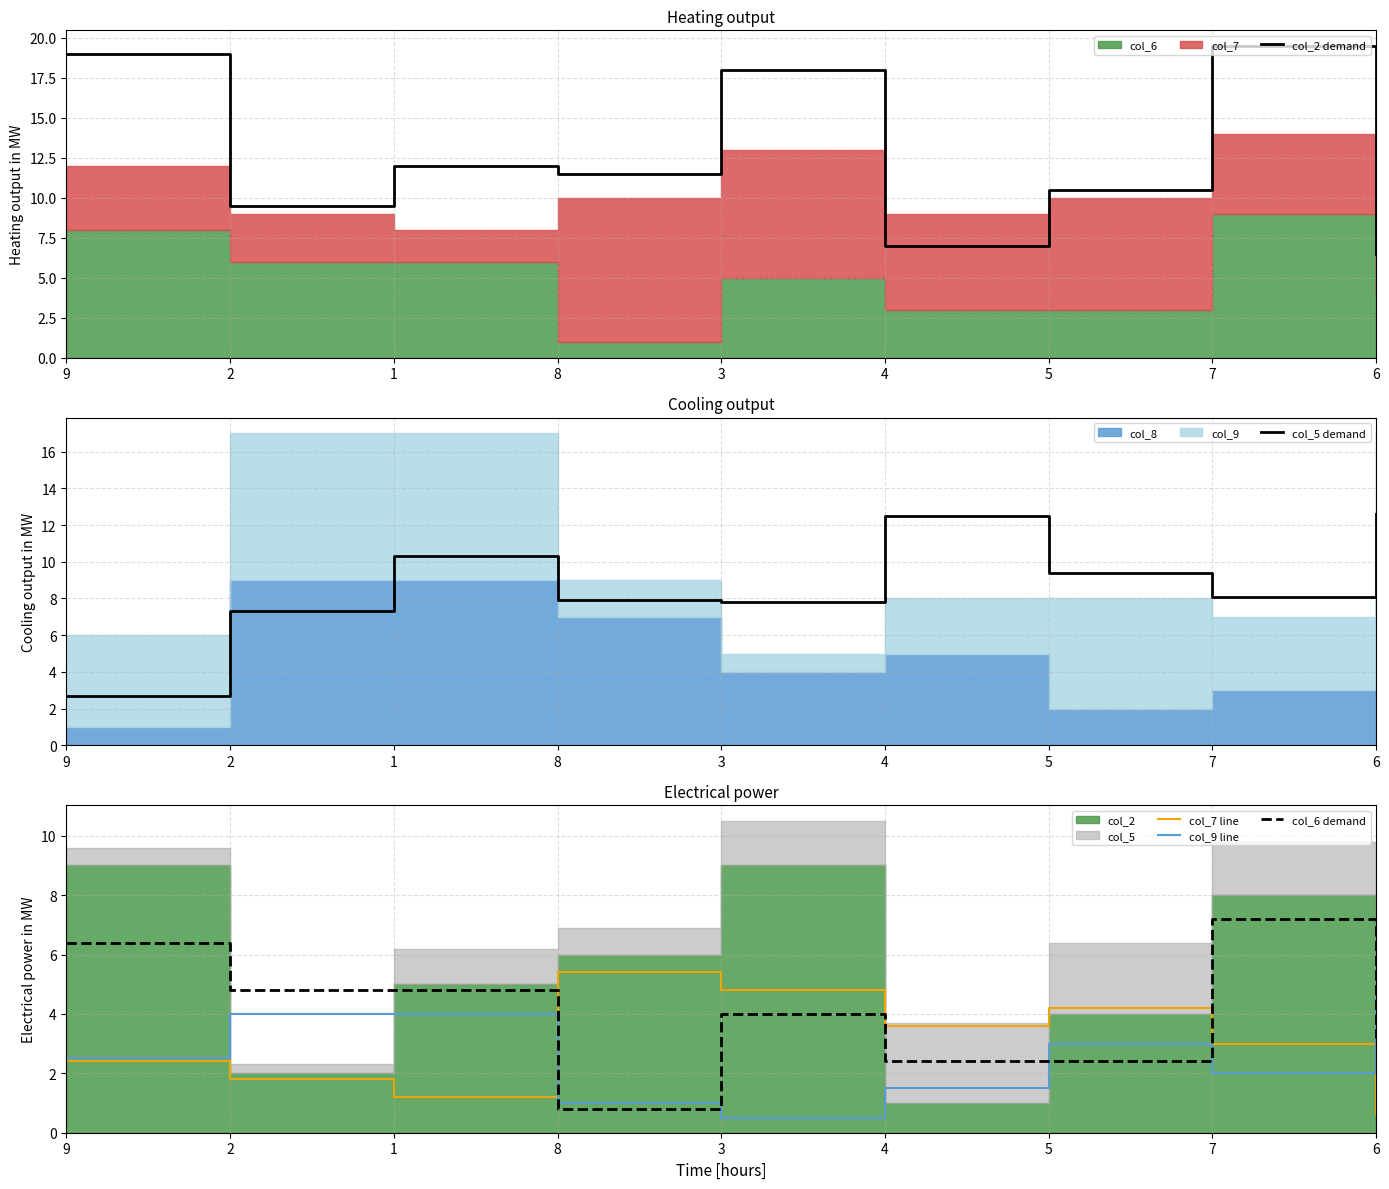

Which category has the highest value across all series?

7